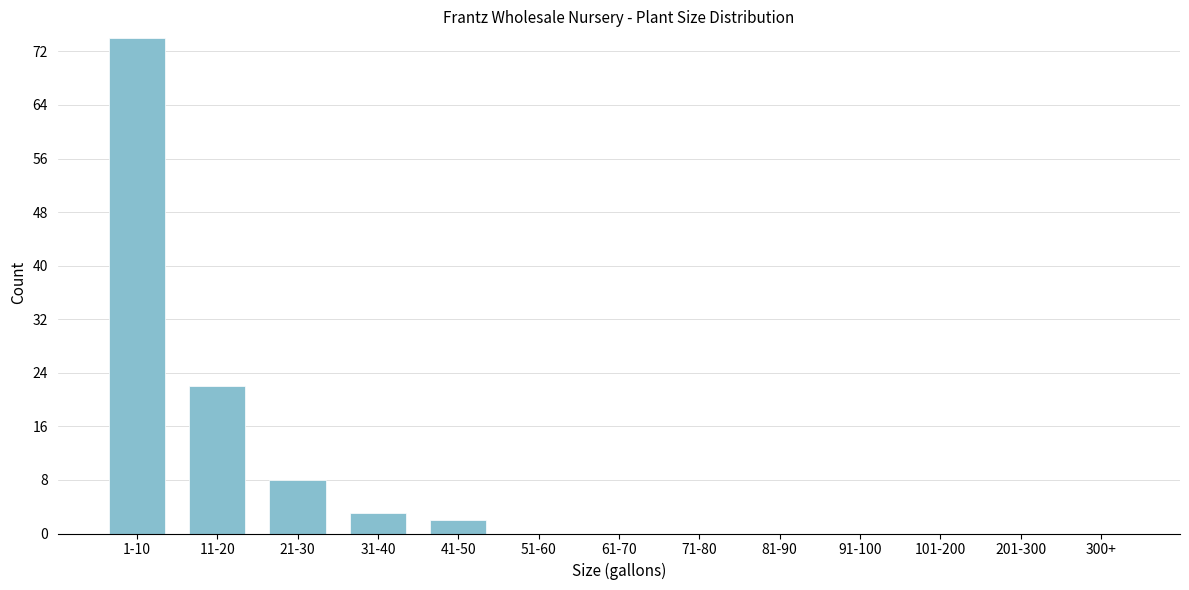

Reading left to right, what are all the values shown in this chart?

1-10=74	11-20=22	21-30=8	31-40=3	41-50=2	51-60=0	61-70=0	71-80=0	81-90=0	91-100=0	101-200=0	201-300=0	300+=0